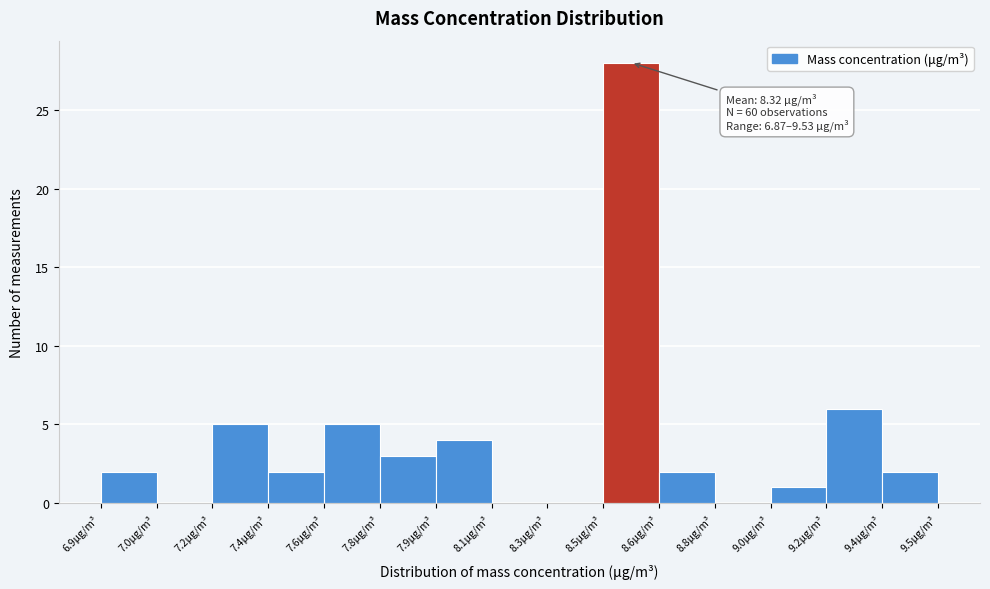

Reading left to right, extract all data points from this chart.

6.9μg/m³=2	7.0μg/m³=0	7.2μg/m³=5	7.4μg/m³=2	7.6μg/m³=5	7.8μg/m³=3	7.9μg/m³=4	8.1μg/m³=0	8.3μg/m³=0	8.5μg/m³=28	8.6μg/m³=2	8.8μg/m³=0	9.0μg/m³=1	9.2μg/m³=6	9.4μg/m³=2